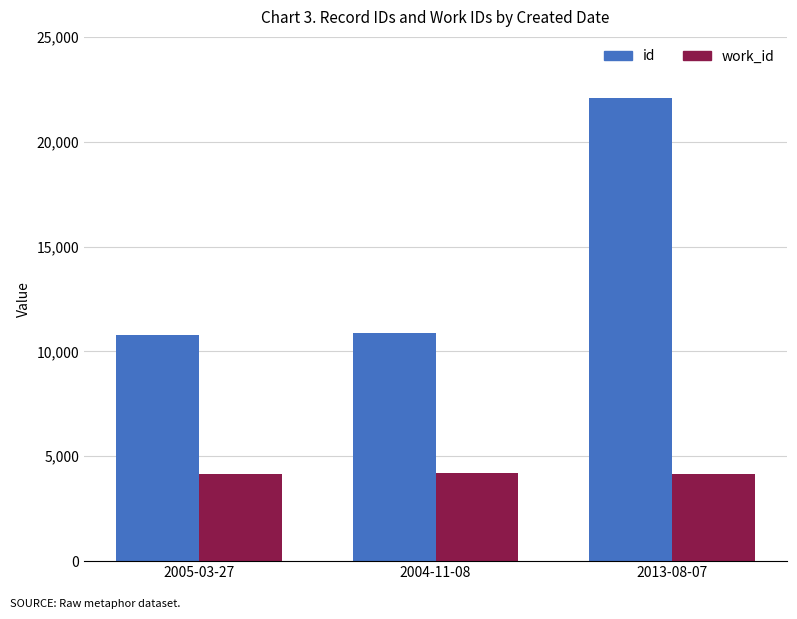

What is the label of the 1st bar from the left?

2005-03-27